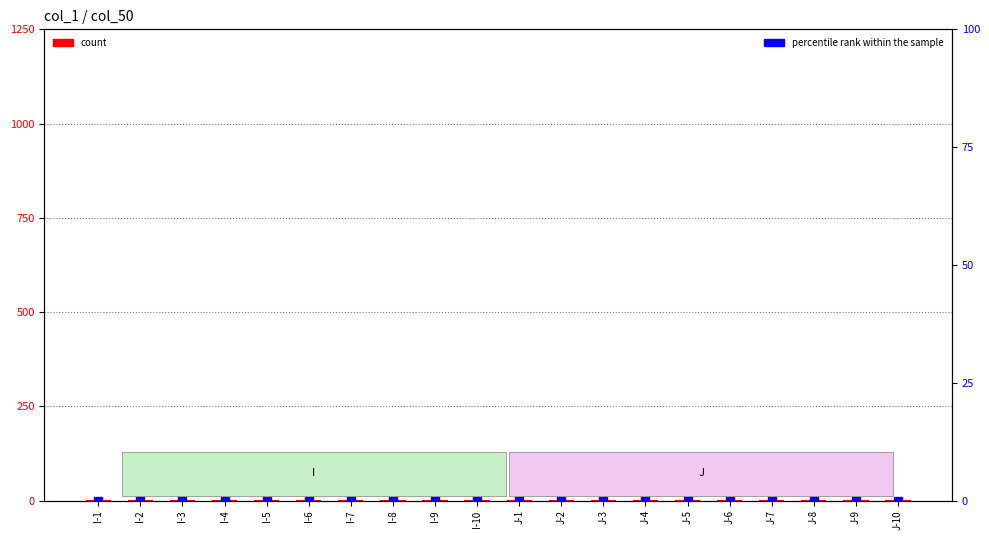

What is the total value across all series at J-3?

1